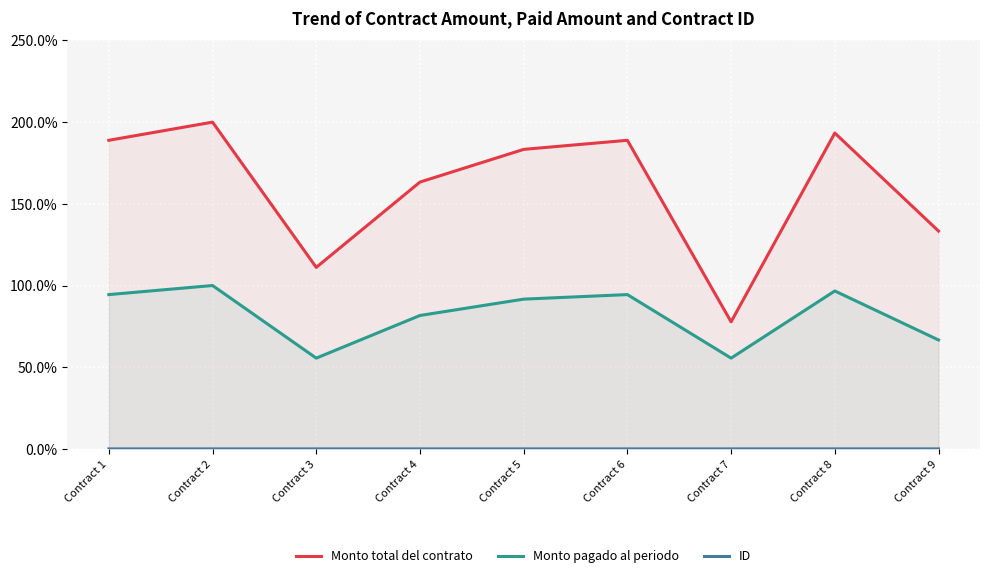

Between Contract 4 and Contract 8, which series saw the biggest shift?

Monto total del contrato